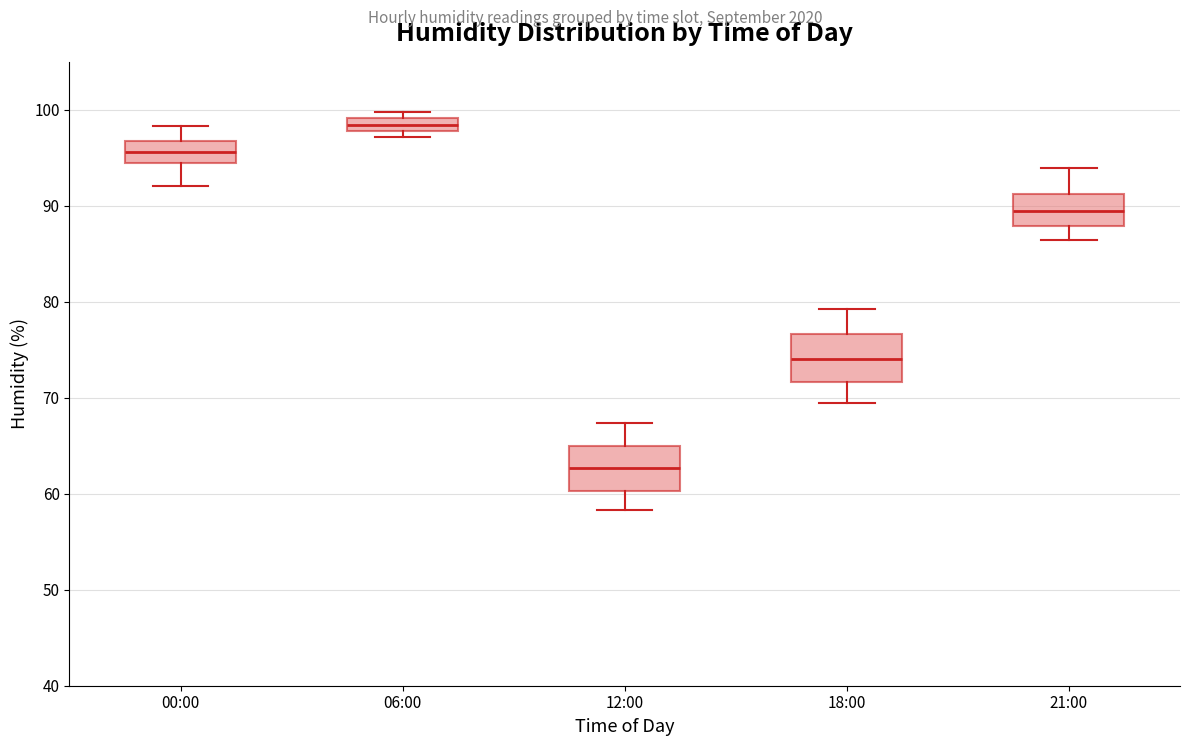

Which box's median line is the highest?

06:00